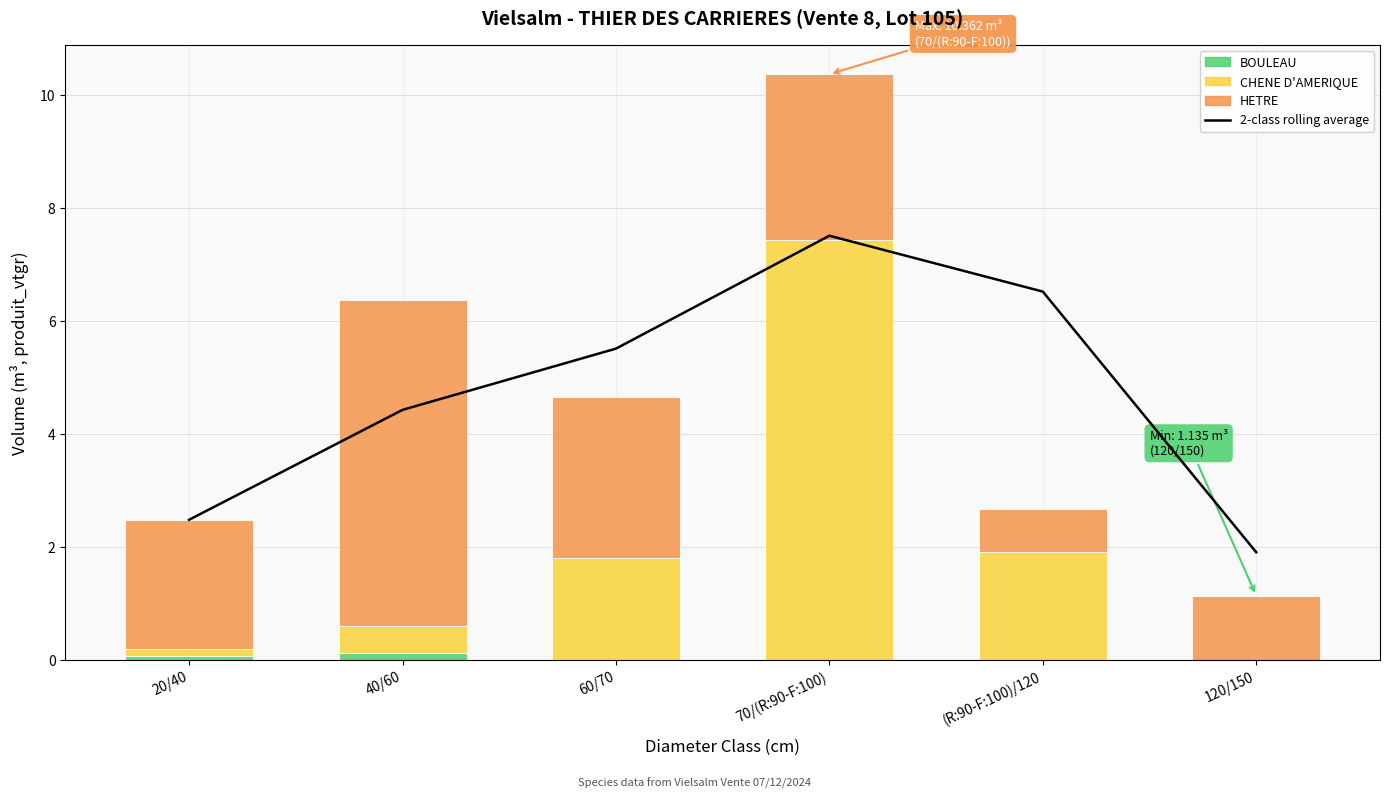

The value of BOULEAU at 20/40 is 0.1. True or false?

False